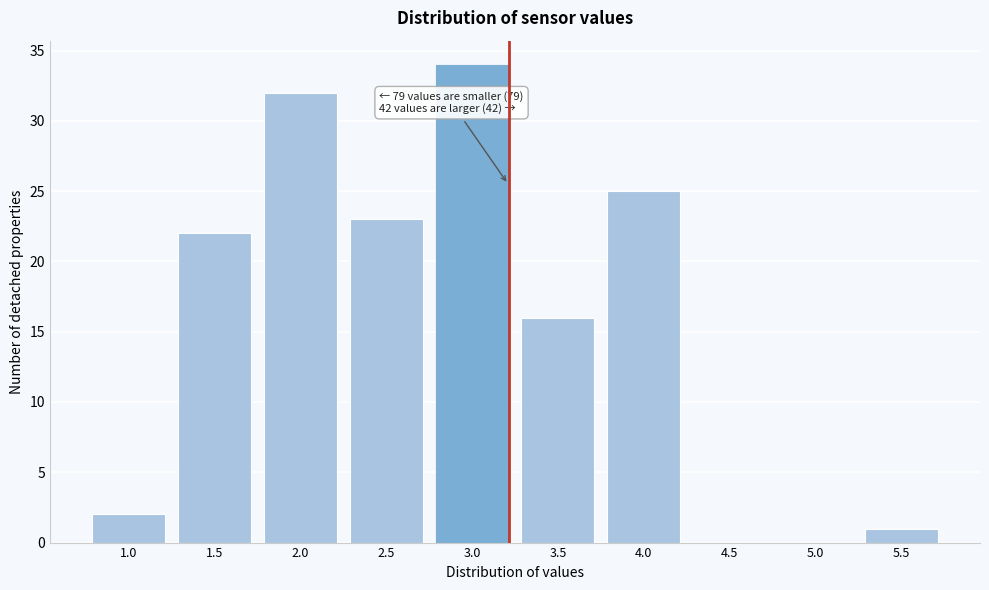

Reading left to right, list all the values displayed in this chart.

1.0=2	1.5=22	2.0=32	2.5=23	3.0=34	3.5=16	4.0=25	4.5=0	5.0=0	5.5=1